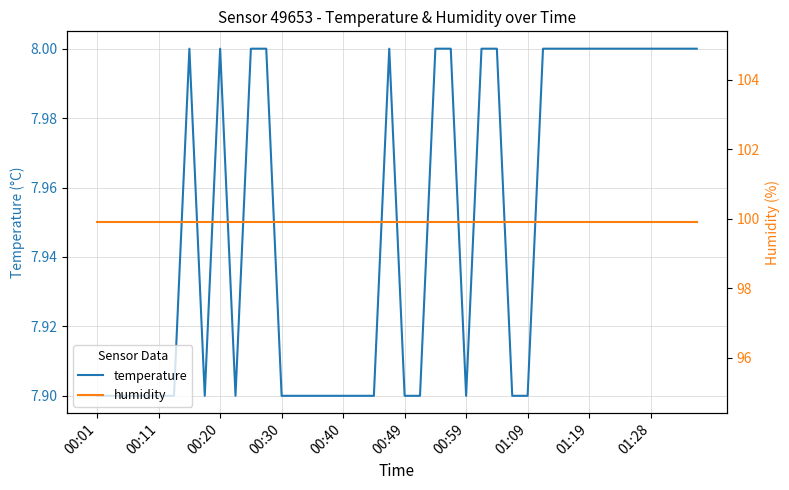

The humidity series shows 152.0 at 00:11. True or false?

False